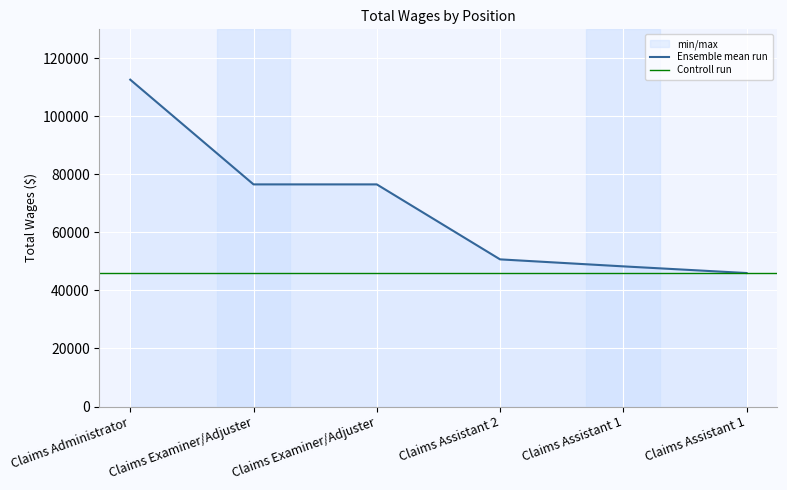

Between Claims Examiner/Adjuster and Claims Assistant 1, which is larger?

Claims Examiner/Adjuster